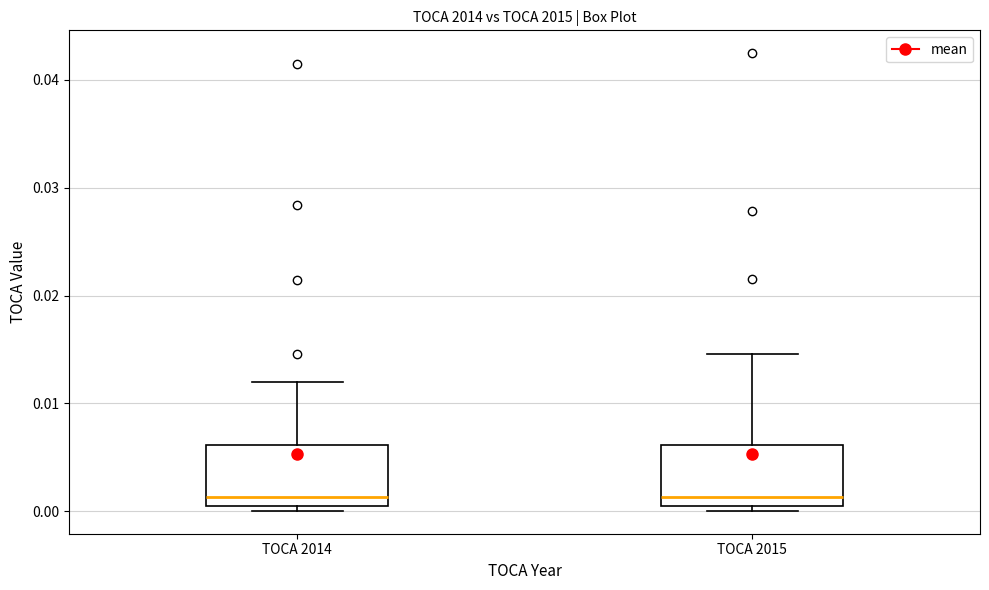

Reading left to right, read every box against the y-axis: the position of its median line, the range the box covers, and the ends of its whiskers. The values are not printed on the chart, so give them approximately, as read against the axis.

TOCA 2014: median 0.001, box 0.000 to 0.006, whiskers 0.000 (just below the box's lower edge) to 0.012
TOCA 2015: median 0.001, box 0.000 to 0.006, whiskers 0.000 (just below the box's lower edge) to 0.015